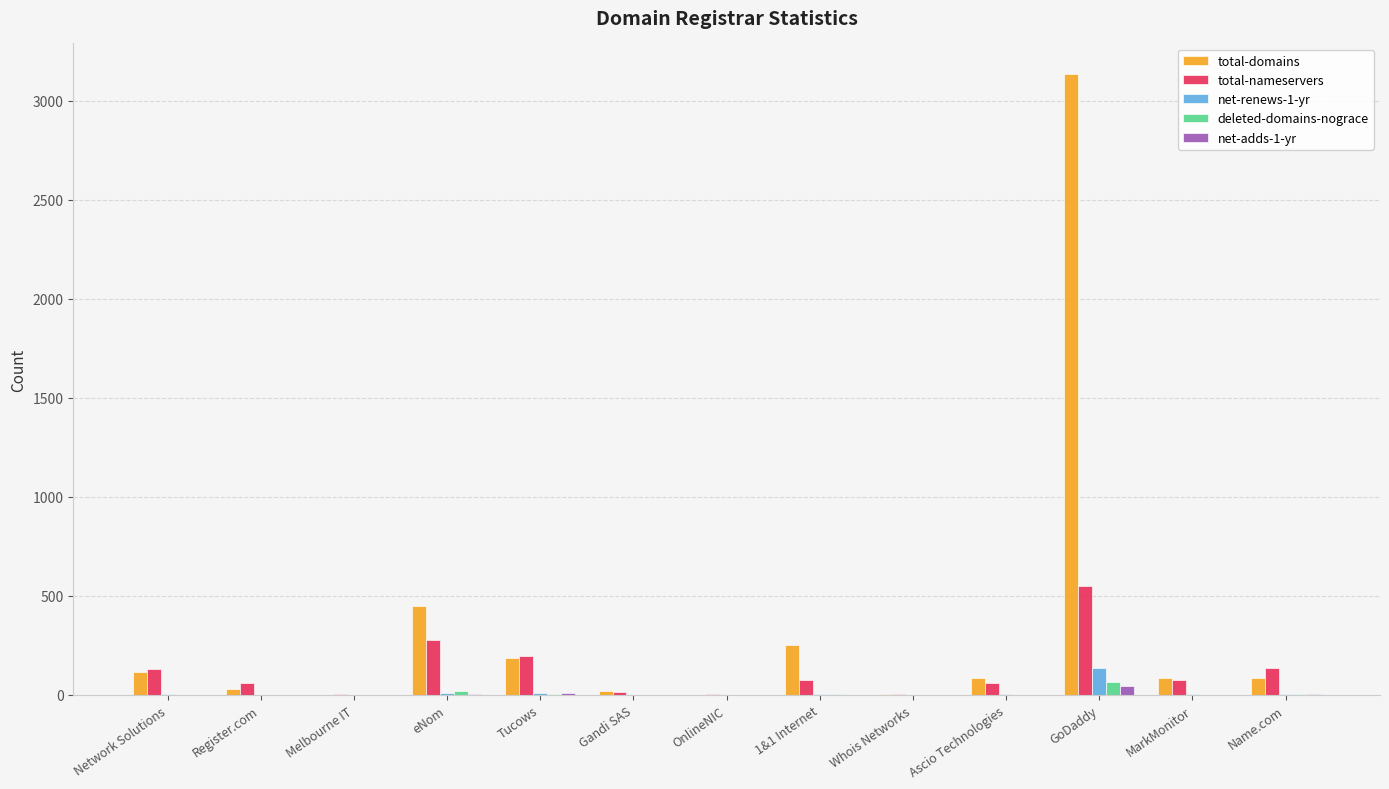

Does the chart contain stacked bars?

No